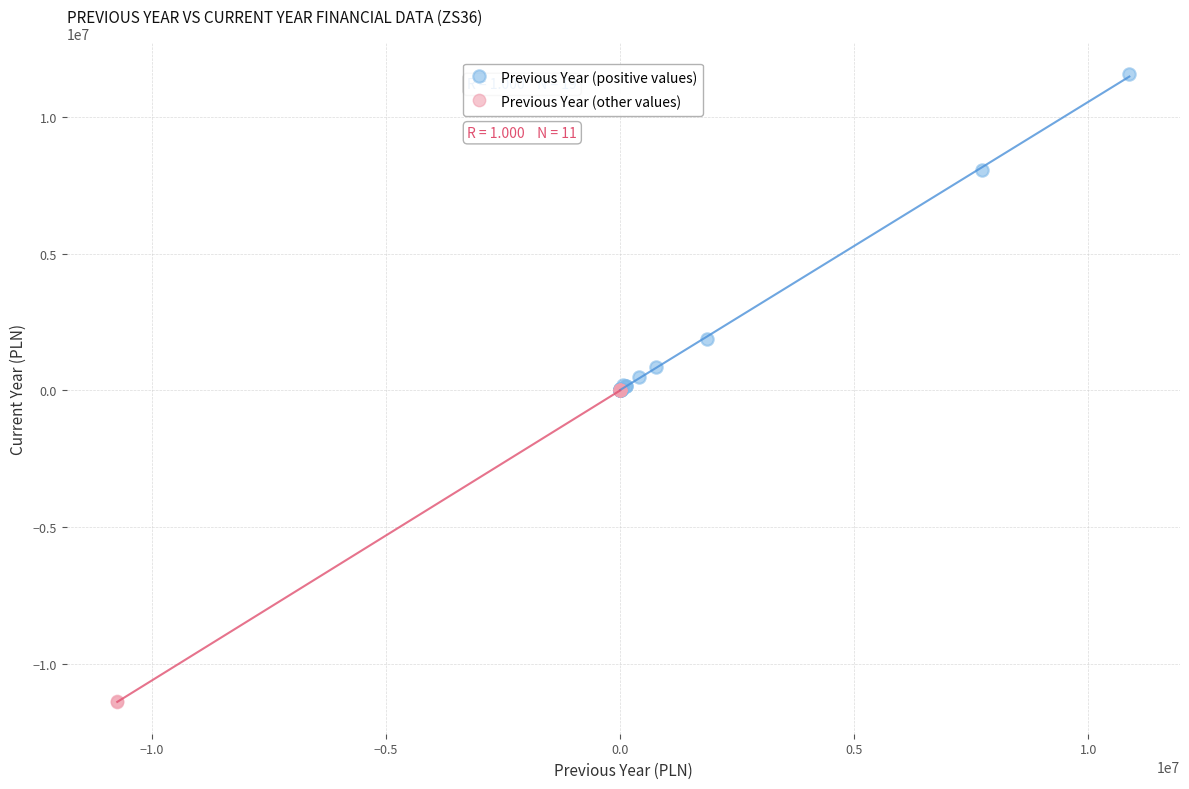

Which series contains the highest Y value?

Previous Year (positive values)